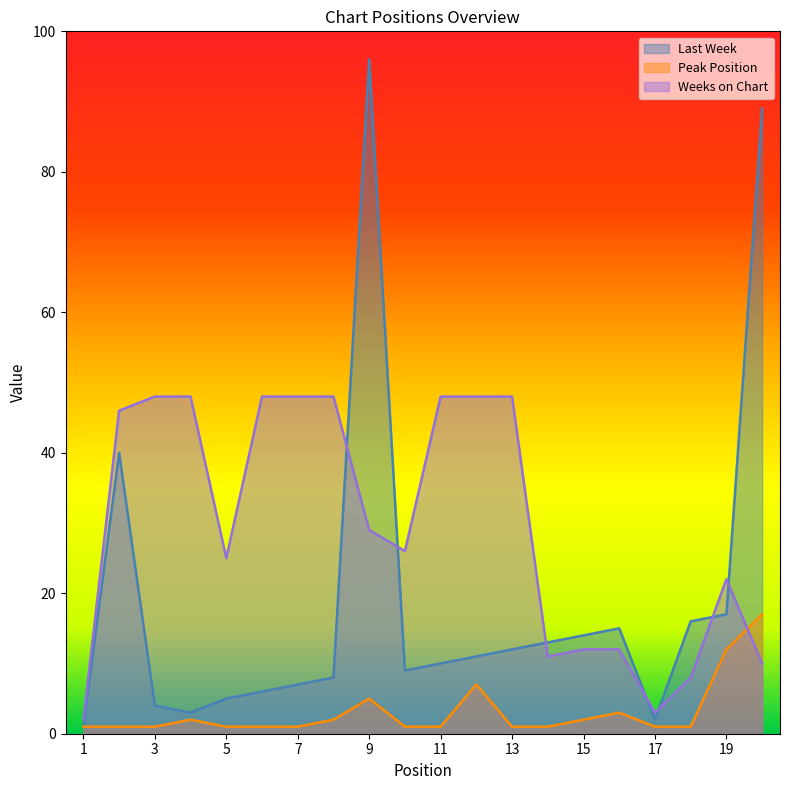

After their last crossing, which series has the higher values: Weeks on Chart or Last Week?

Last Week